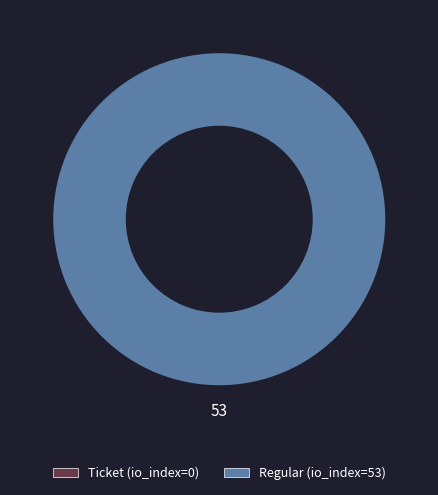

What is the majority slice?

Regular (io_index=53)